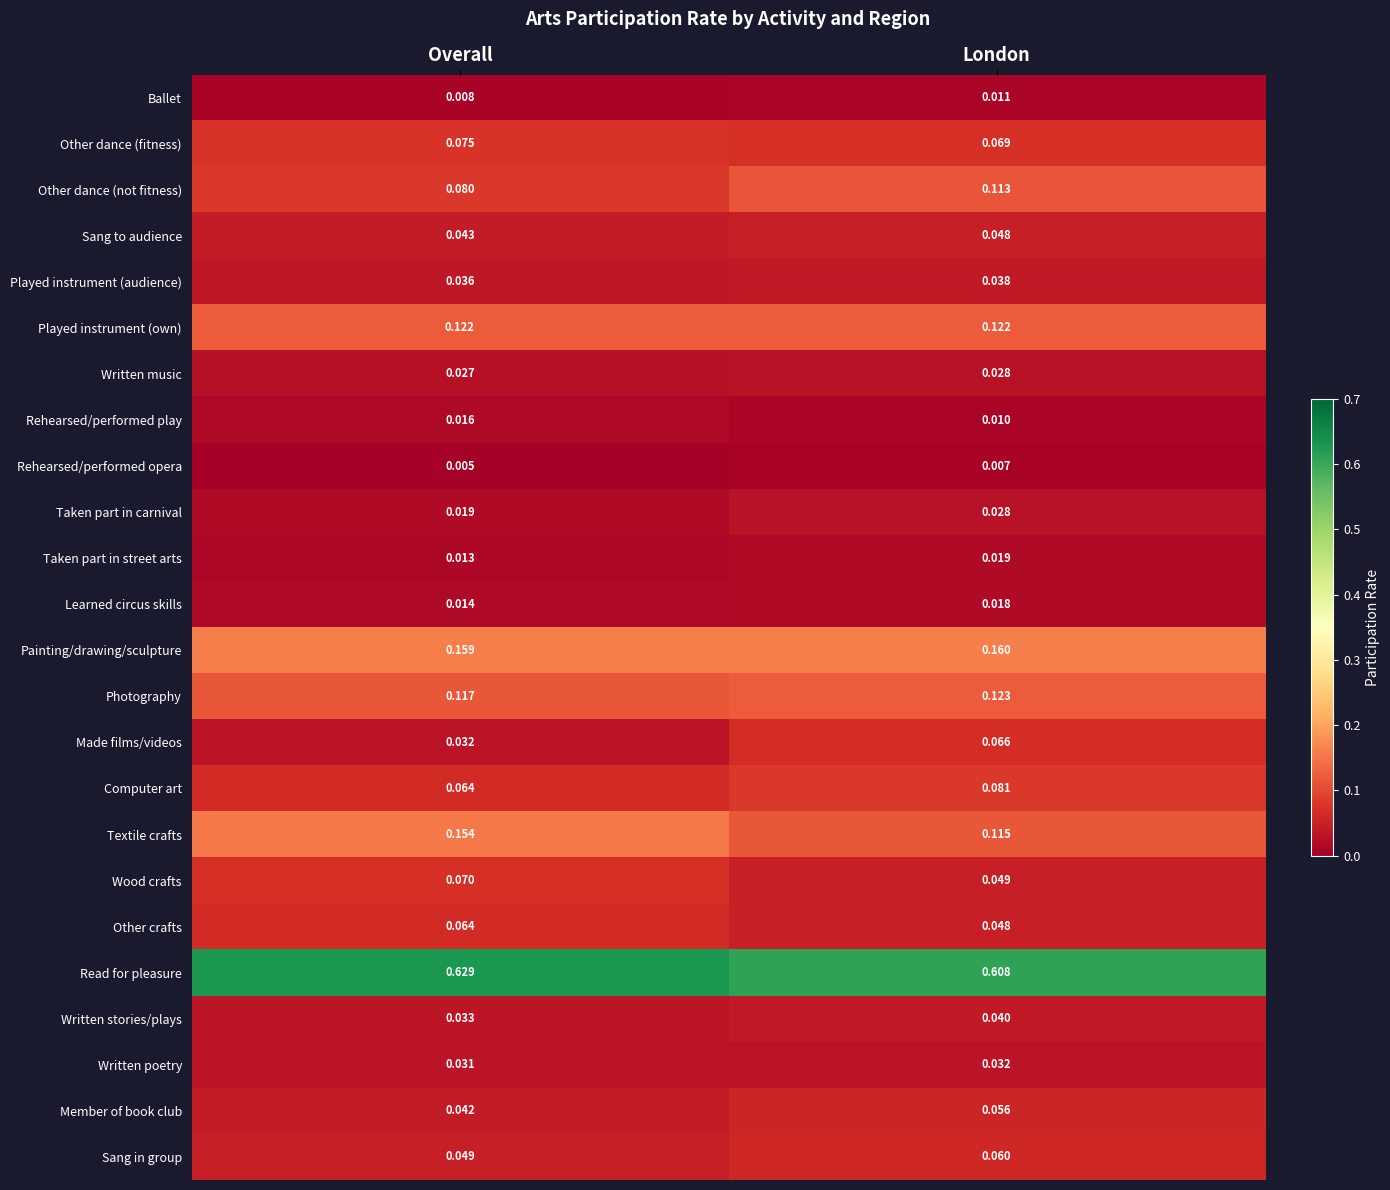

Rank the categories by Member of book club value from highest to lowest.

London, Overall